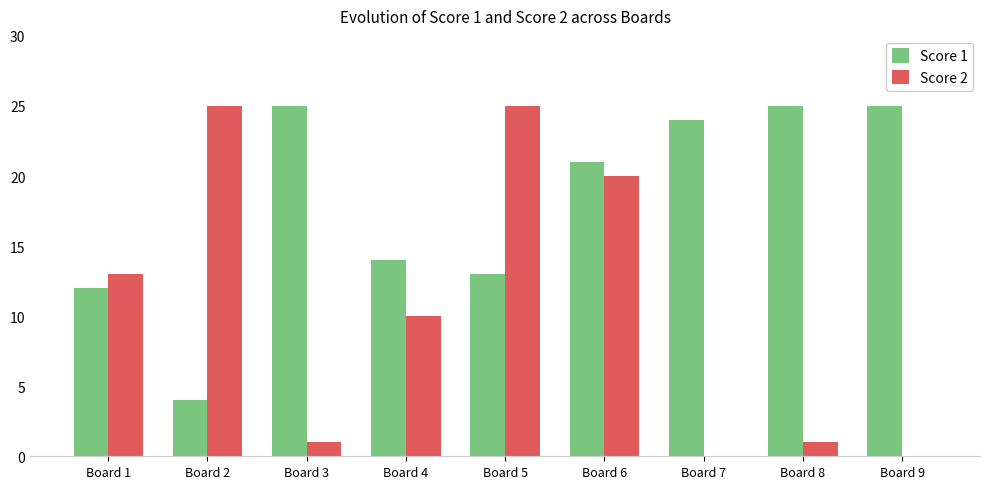

Where is Score 1 nearest to the value 14?

Board 4